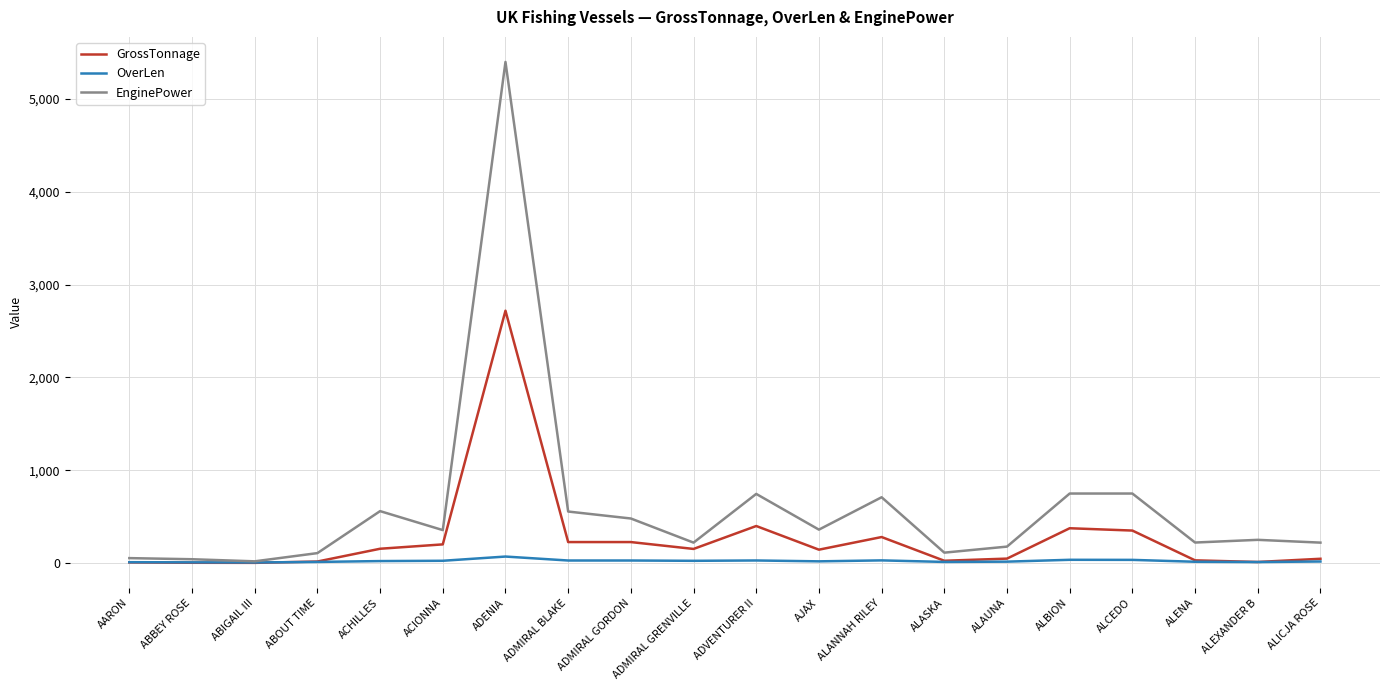

At which label does EnginePower first exceed 355?

ACHILLES